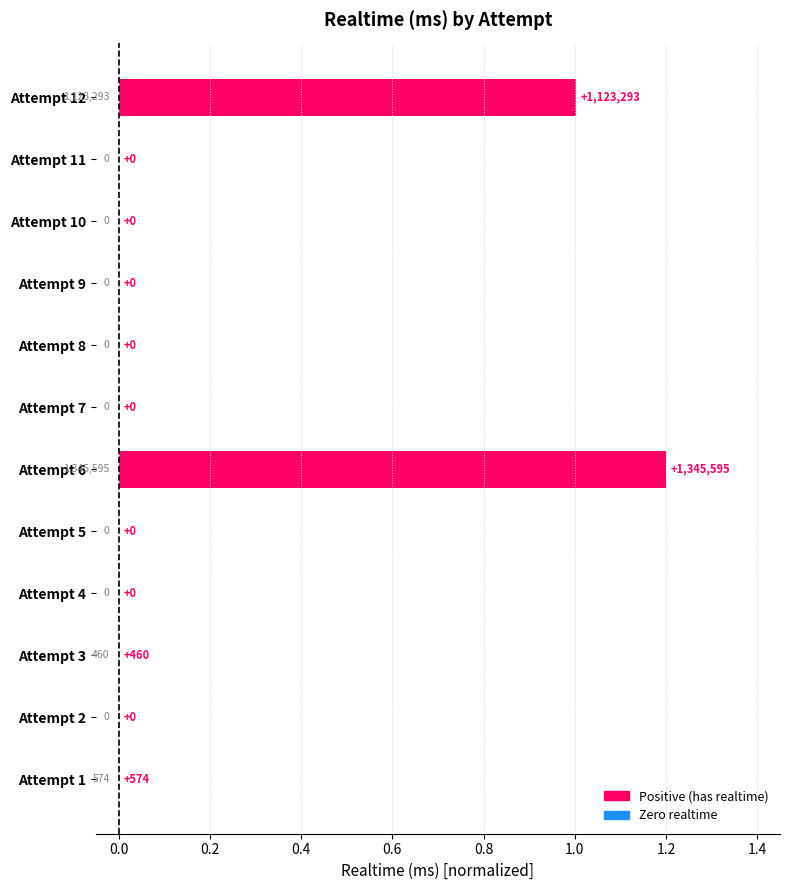

The chart shows a value of 1.2 at Attempt 6. True or false?

True